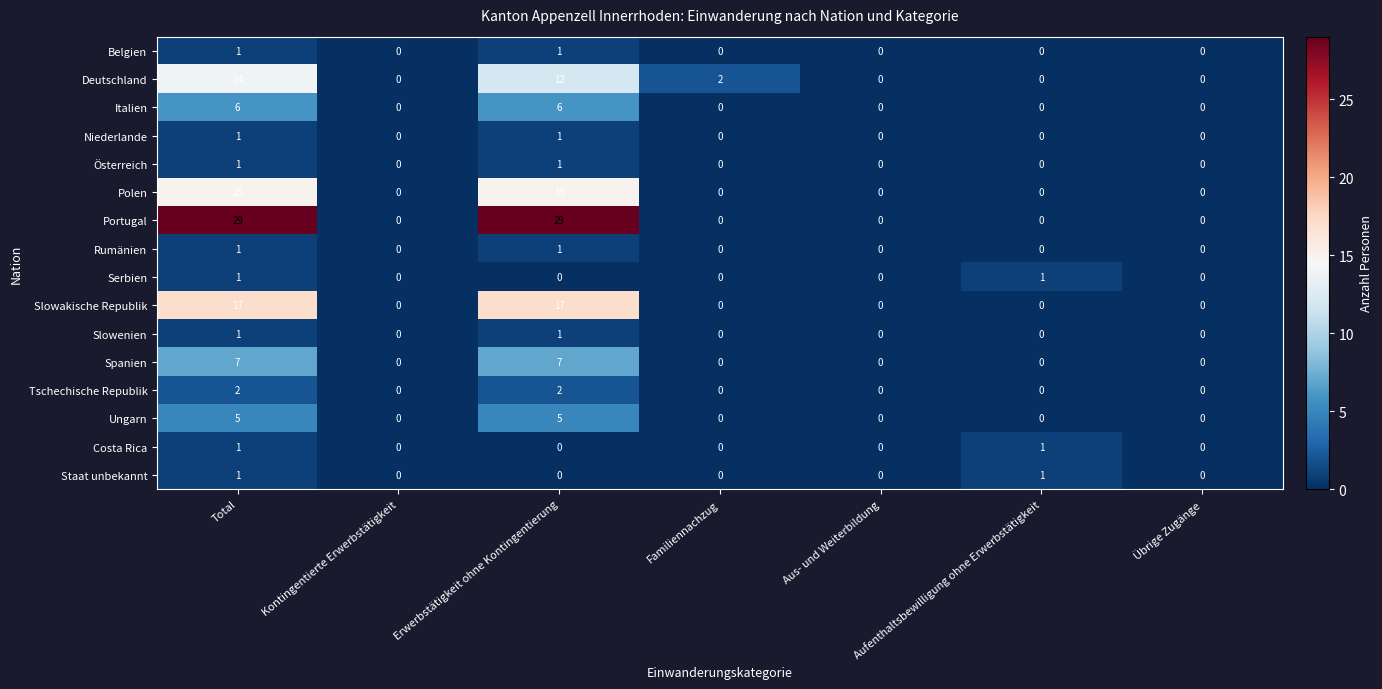

At which label does Deutschland reach its peak?

Total